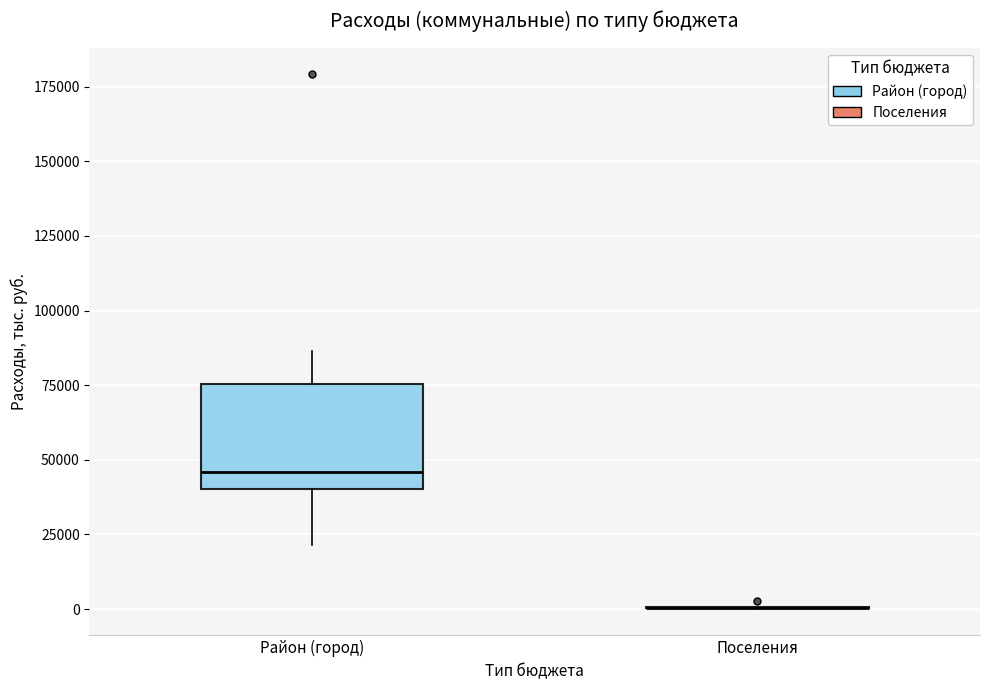

Reading left to right, transcribe this box plot: for each box, give where its median line is, the range the box spans, and where its two whiskers end, as read against the y-axis. The values are not printed on the chart, so give them approximately, as read against the axis.

Район (город): median 45000, box 40000 to 75000, whiskers 20000 to 85000
Поселения: box collapsed to a line at 0, whiskers 0 to 0